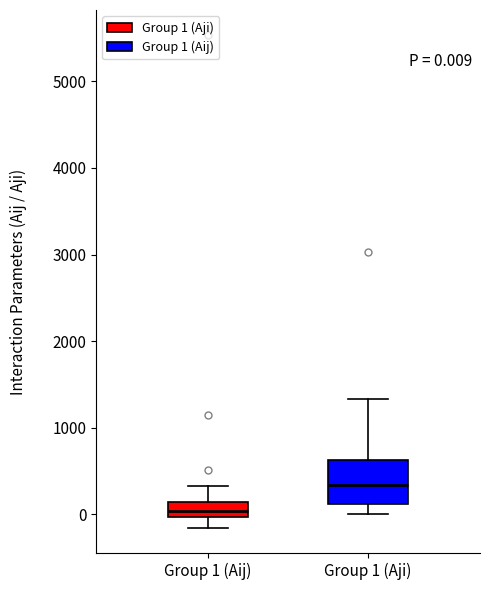

Which box has the highest median line?

Group 1 (Aji)